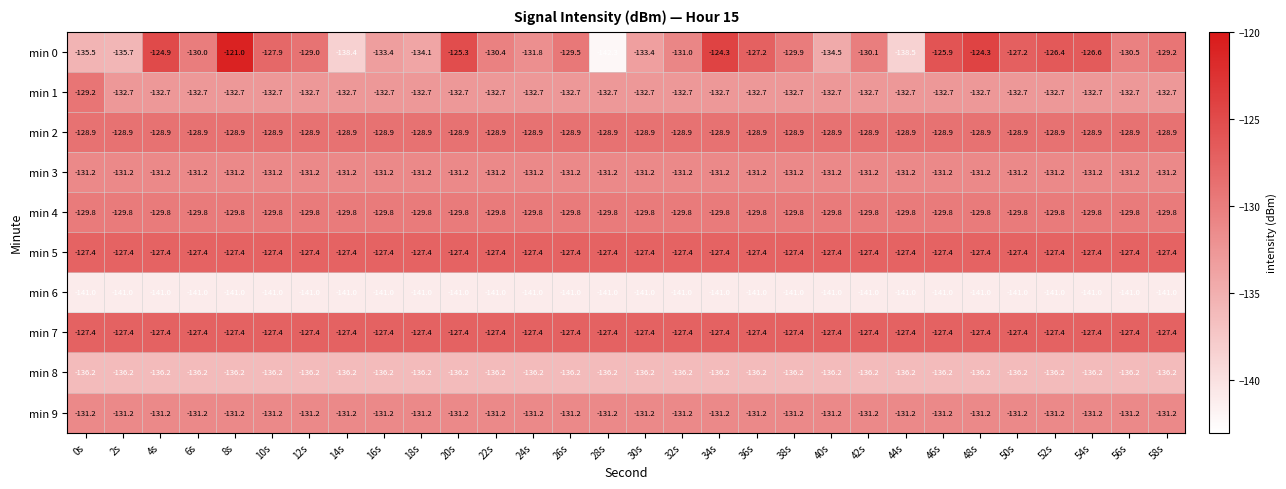

Read the min 5 value at 38s.

-127.4